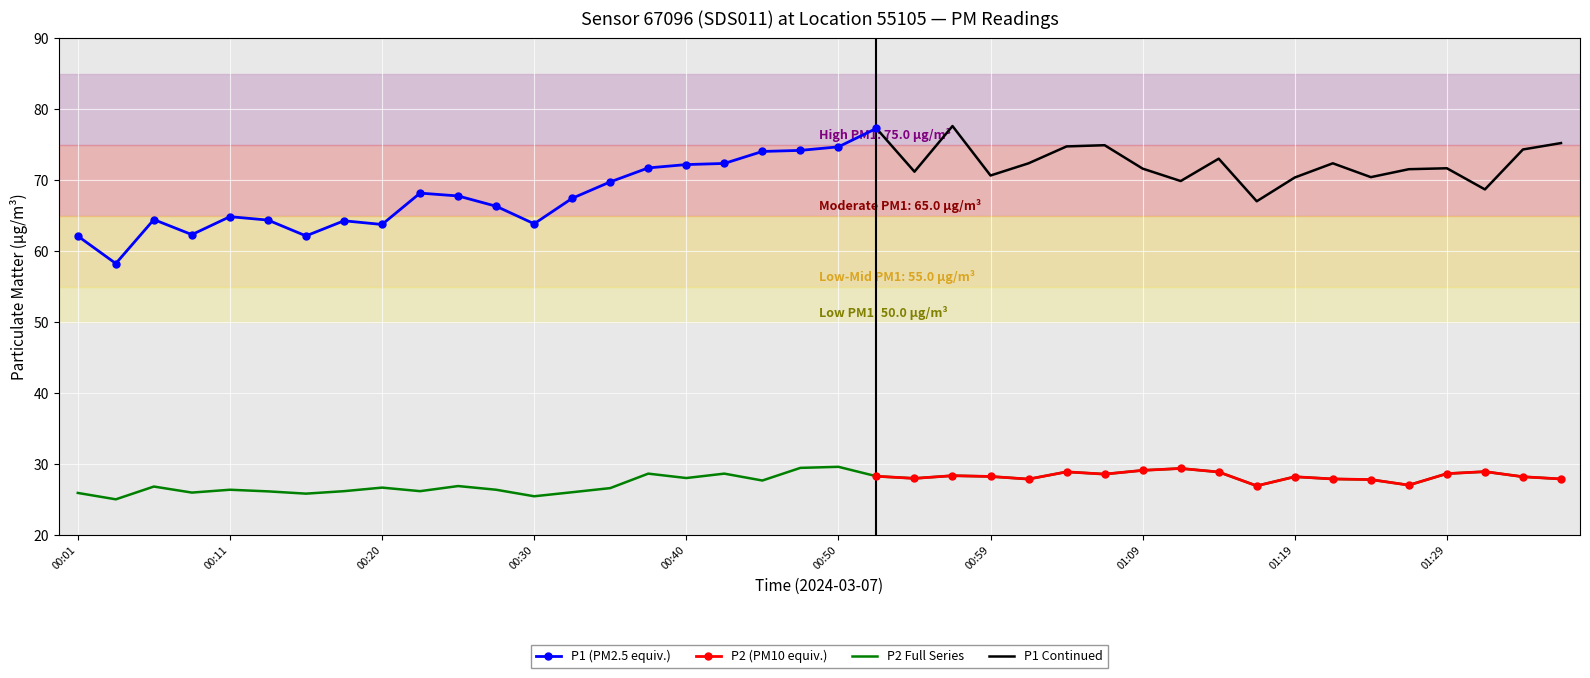

What is the minimum value for P2 Full Series?

25.1